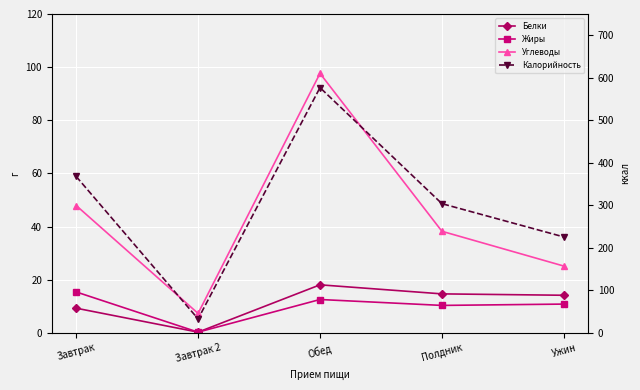

Reading right to left, list all the values displayed in this chart.

Белки: Ужин=14.2	Полдник=14.7	Обед=18.1	Завтрак 2=0.3	Завтрак=9.3
Жиры: Ужин=10.9	Полдник=10.4	Обед=12.6	Завтрак 2=0.3	Завтрак=15.4
Углеводы: Ужин=25.2	Полдник=38.2	Обед=97.7	Завтрак 2=7.3	Завтрак=48.0
Калорийность: Ужин=225.8	Полдник=304.0	Обед=576.9	Завтрак 2=33.0	Завтрак=368.0